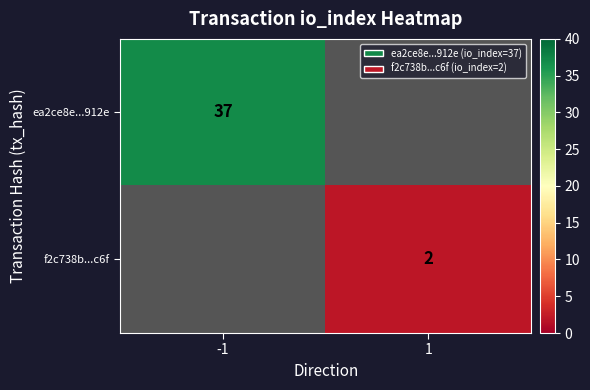

The value of f2c738b...c6f at 1 is 3.3. True or false?

False